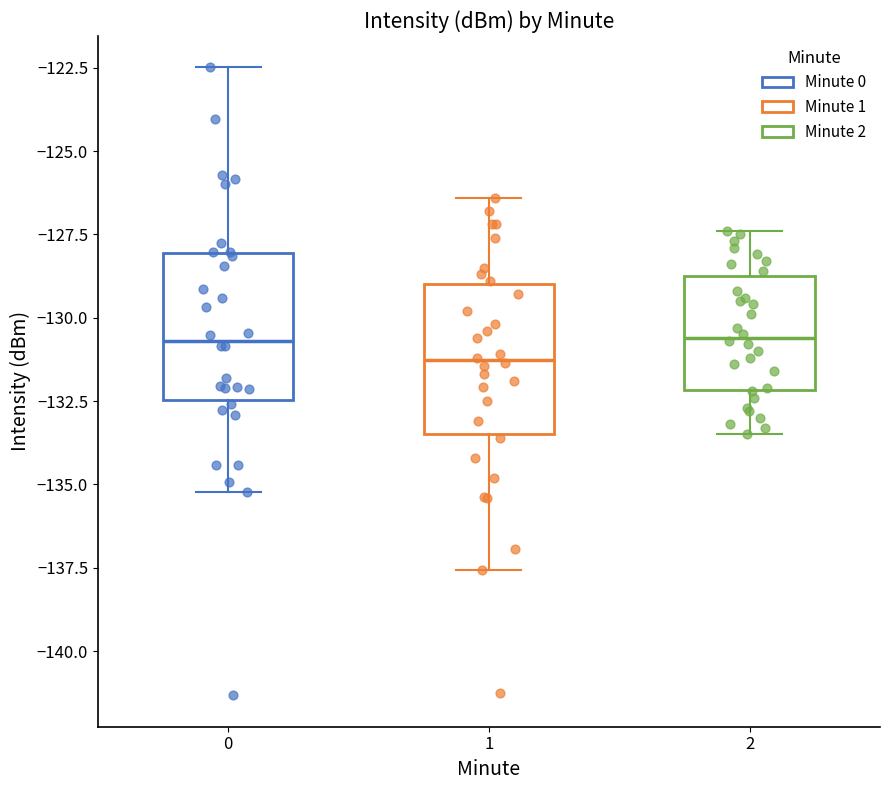

Reading left to right, transcribe this box plot: for each box, give where its median line is, the range the box spans, and where its two whiskers end, as read against the y-axis. The values are not printed on the chart, so give them approximately, as read against the axis.

0: median -130.5, box -132.5 to -128.0, whiskers -135.0 to -122.5
1: median -131.5, box -133.5 to -129.0, whiskers -137.5 to -126.5
2: median -130.5, box -132.0 to -128.5, whiskers -133.5 to -127.5